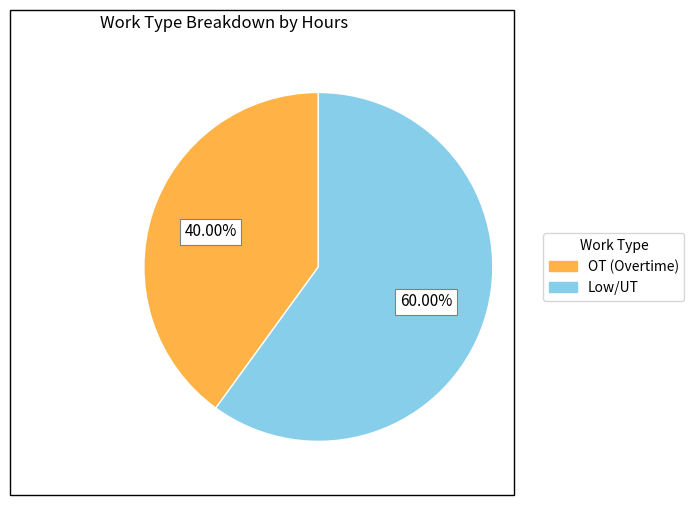

Is there any slice that represents more than half of the pie?

Yes